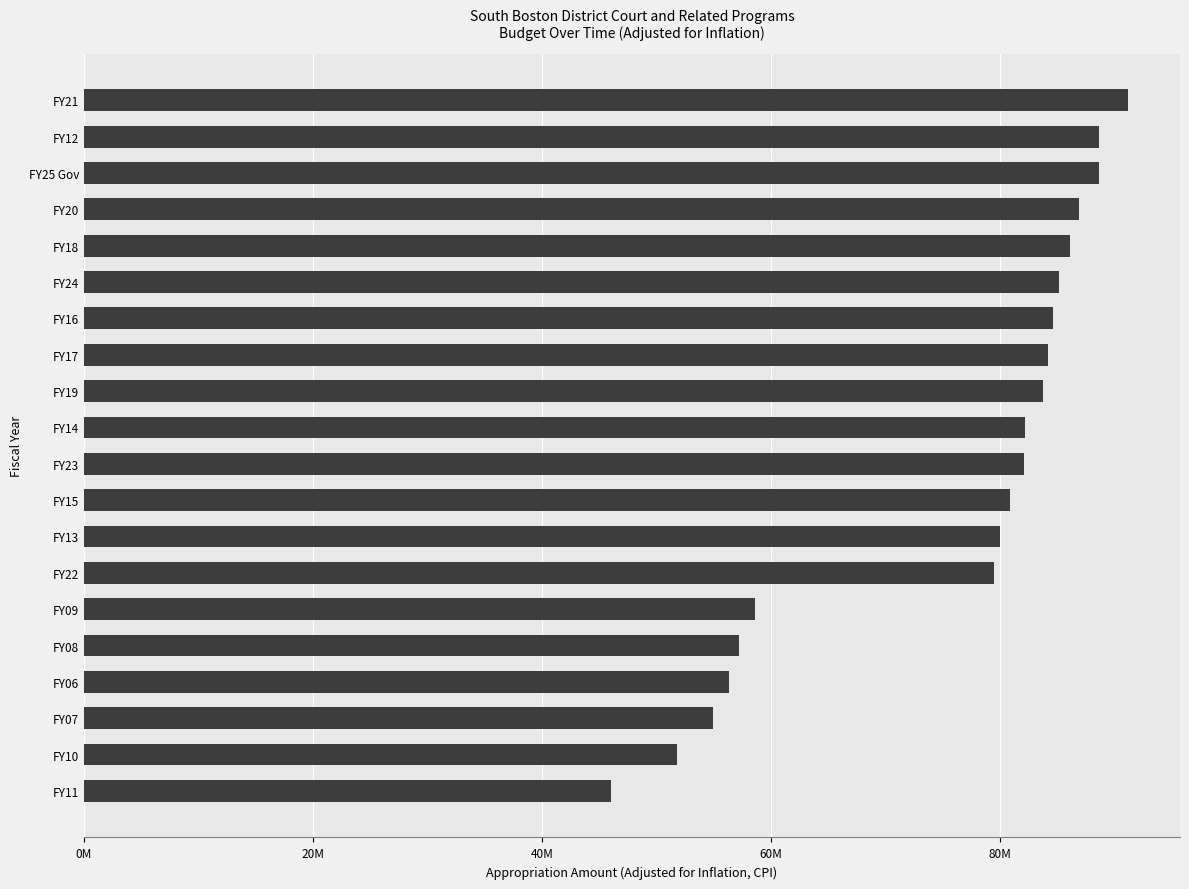

Are the bars horizontal?

Yes